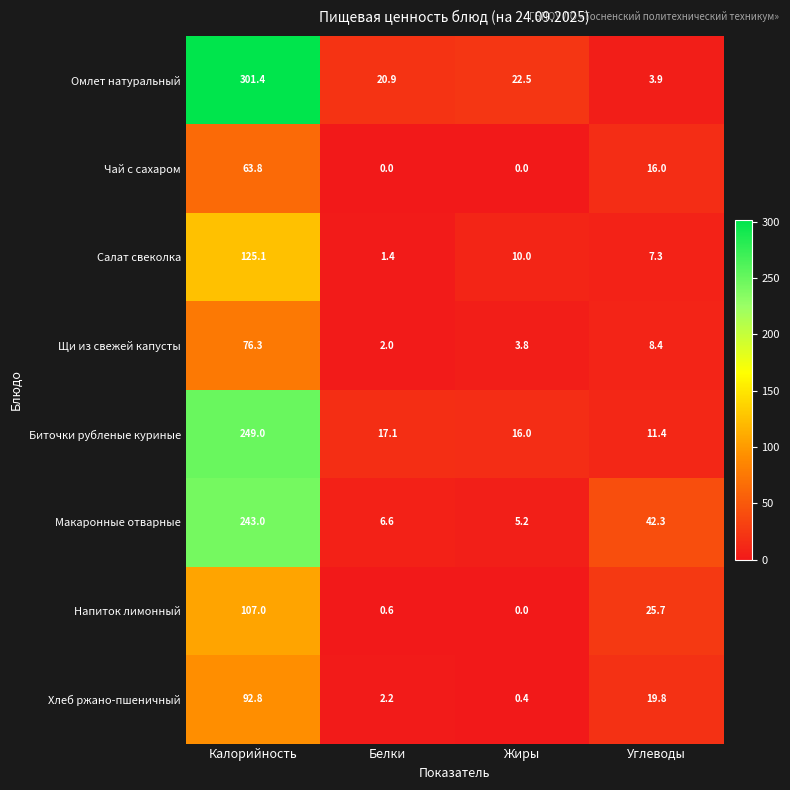

What is the maximum value for Салат свеколка?

125.1